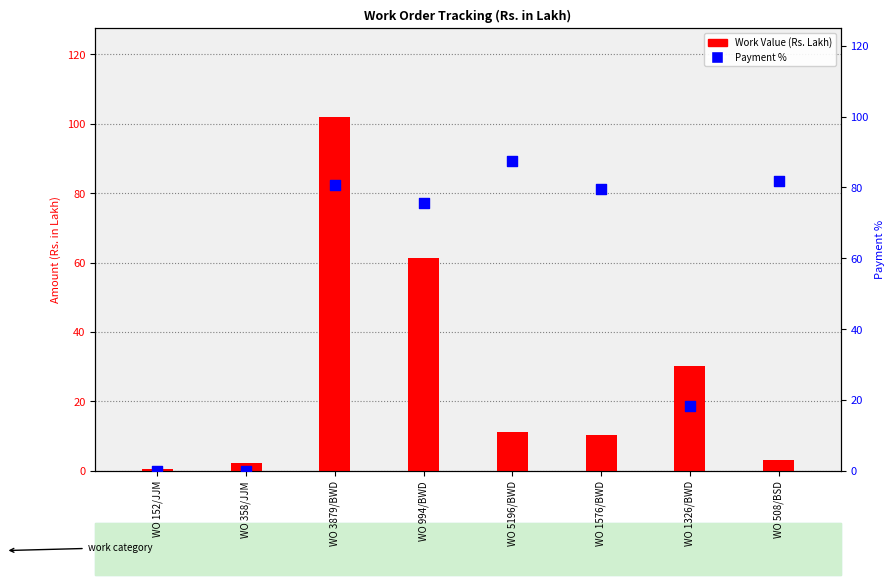

Is the value of Payment % at WO 5196/BWD greater than the value of Work Value at WO 5196/BWD?

Yes